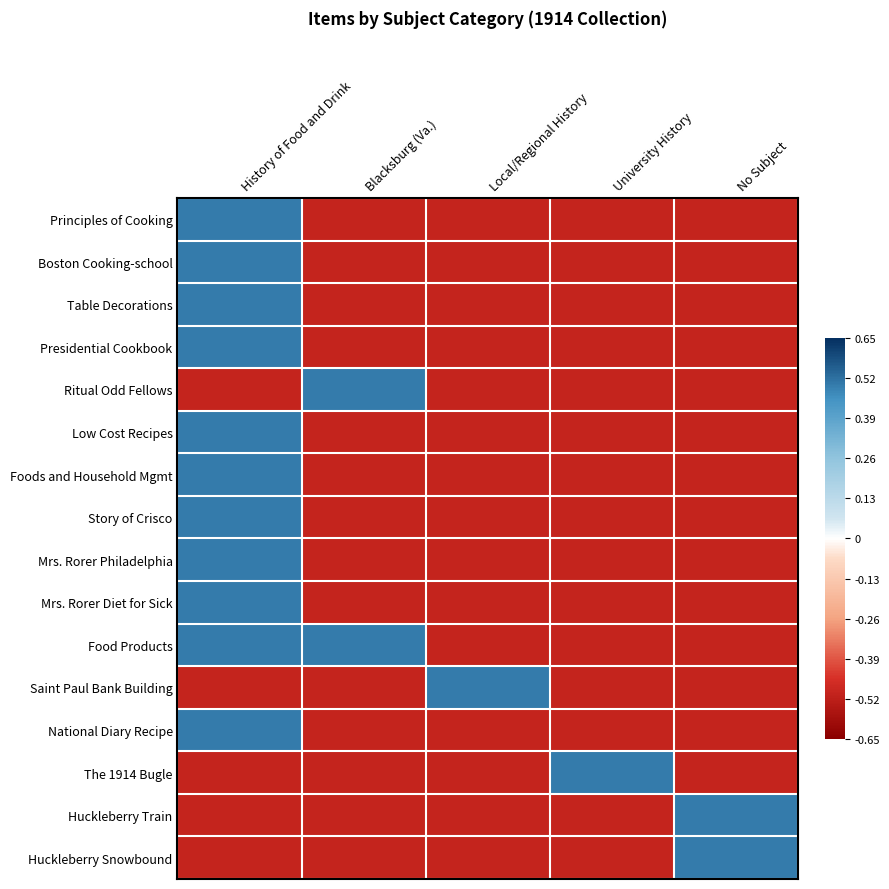

What is the difference between the highest and lowest values at Local/Regional History?

1.0